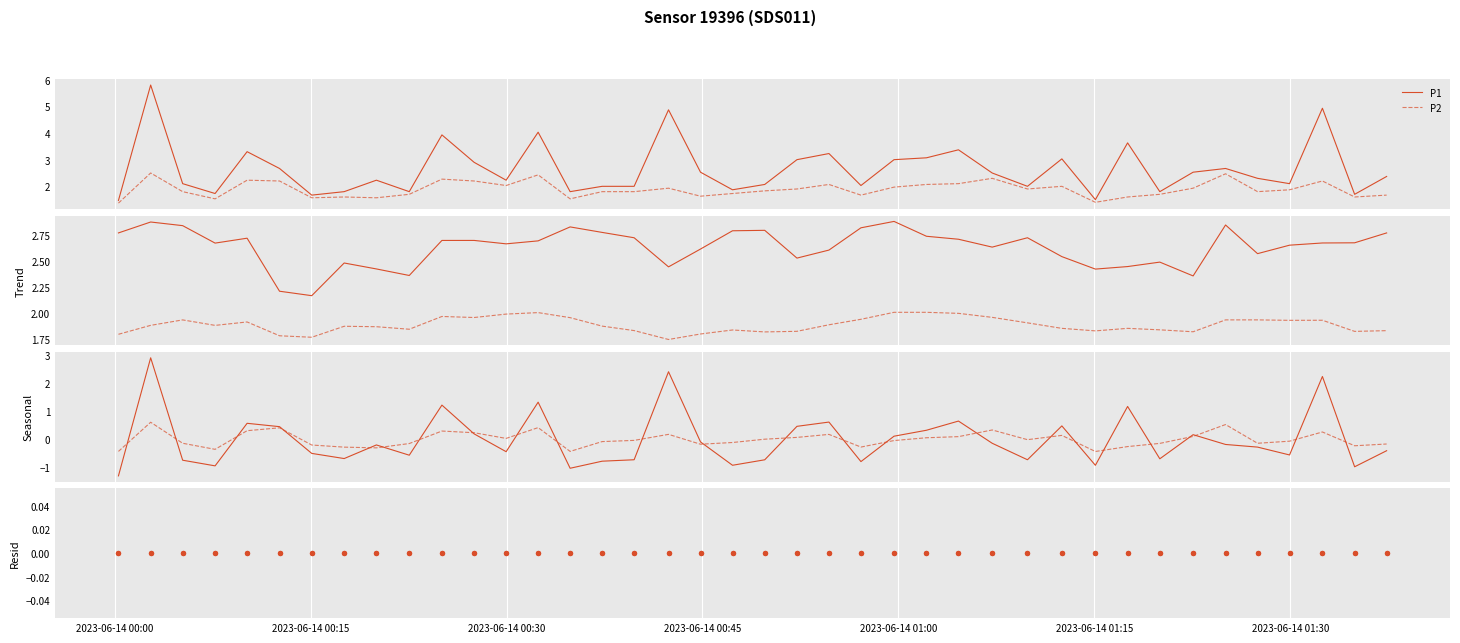

Which series has the largest total across all categories?

P1